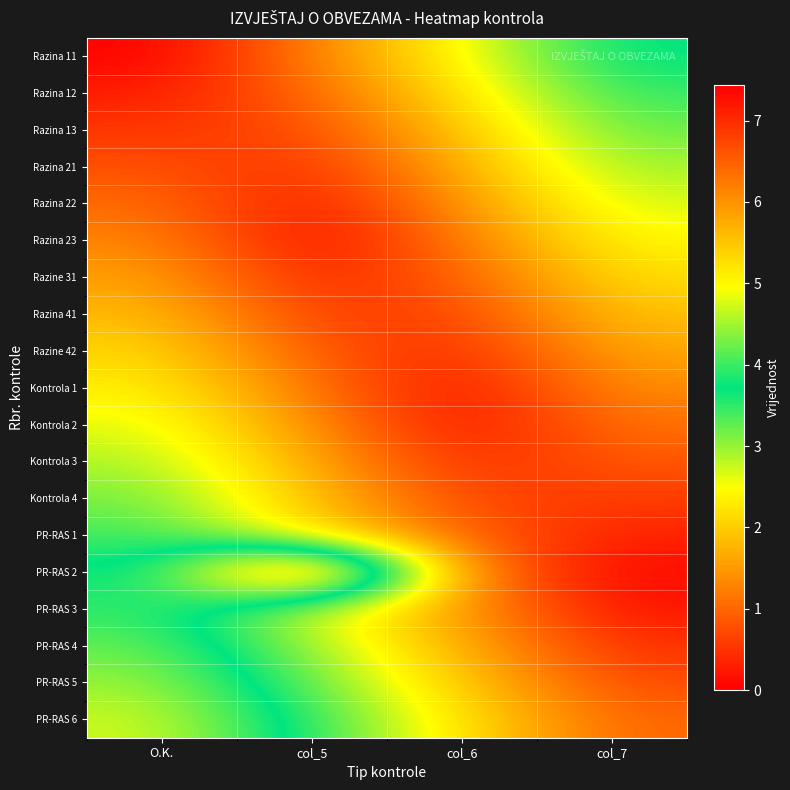

List the series in order of their peak value, highest first.

PR-RAS 2, PR-RAS 6, PR-RAS 5, PR-RAS 4, PR-RAS 3, Razina 11, Razina 12, PR-RAS 1, Razina 13, Kontrola 4, Razina 21, Kontrola 3, Razina 22, Kontrola 2, Razina 23, Kontrola 1, Razine 31, Razine 42, Razina 41